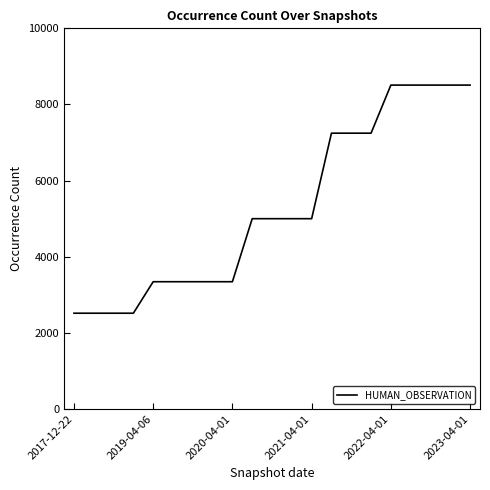

What is the minimum value shown in the chart?

2517